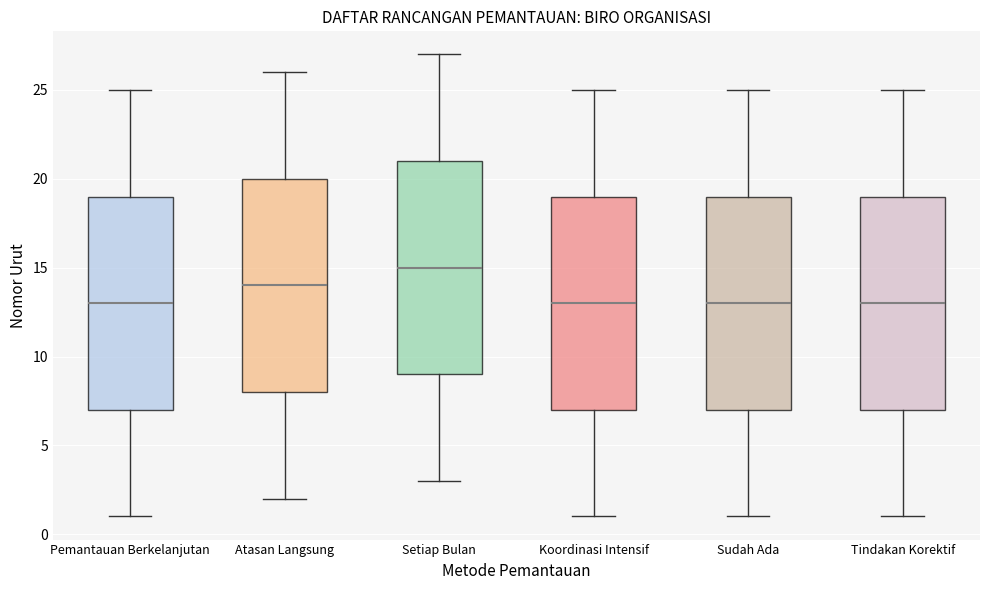

Which box's median line is the highest?

Setiap Bulan